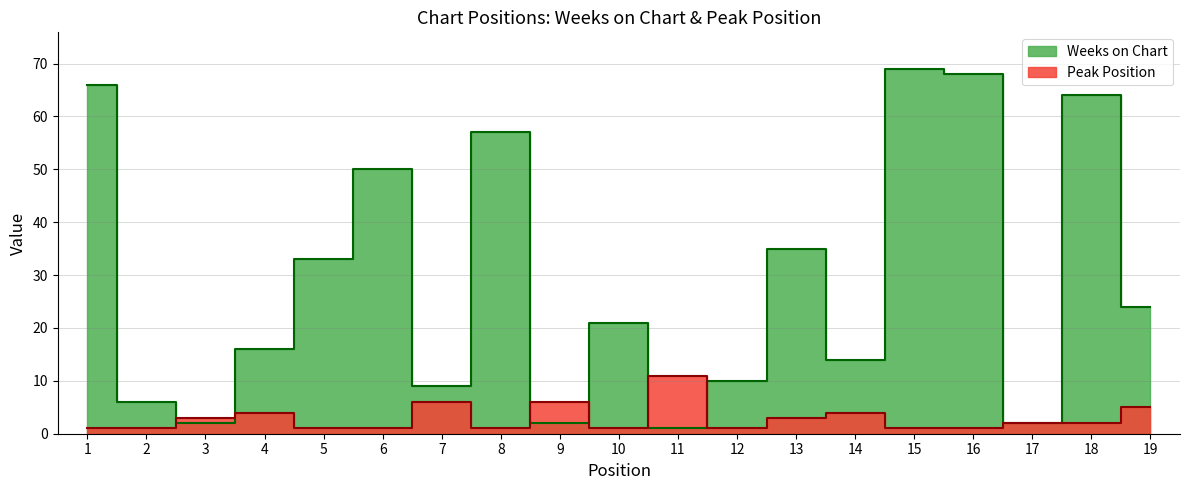

What is the total value across all series at 16?

69